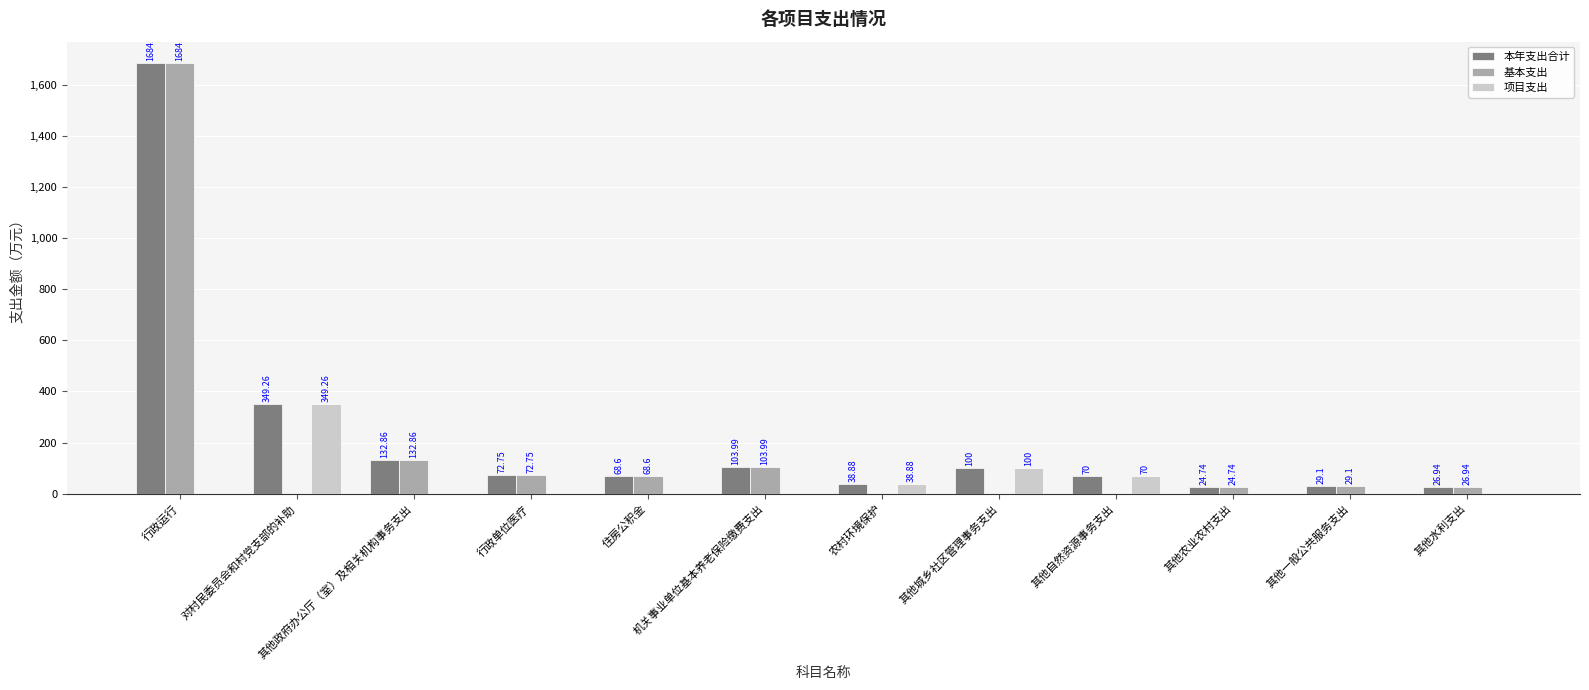

How many distinct data groups are displayed?

3